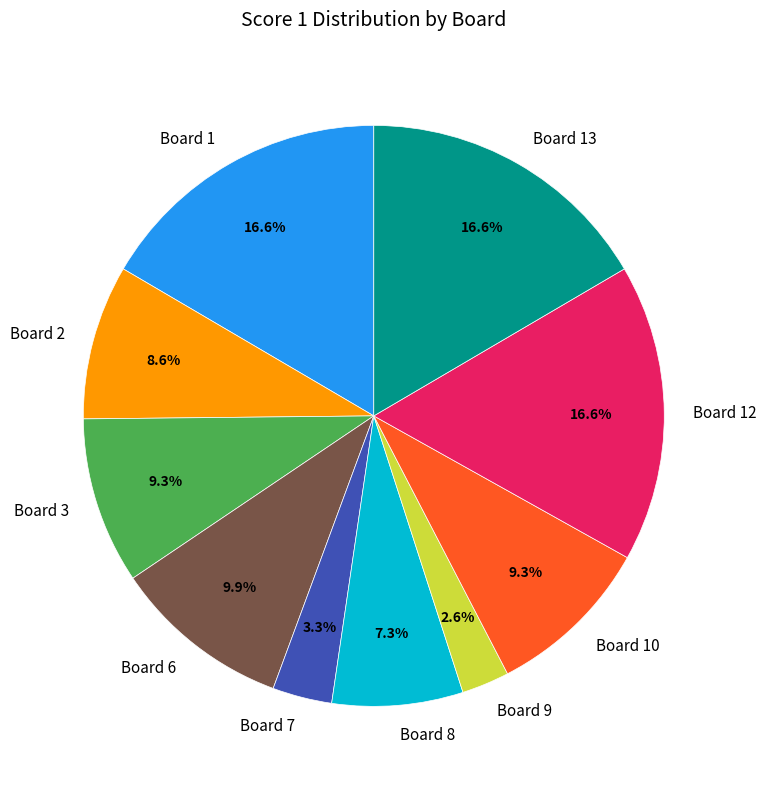

Is the sum of Board 2 and Board 6 greater than half?

No